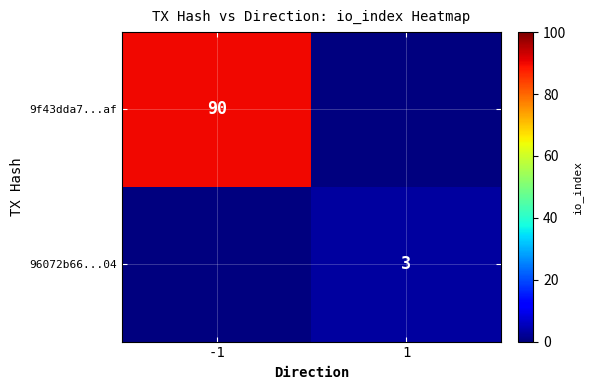

Is the value of 9f43dda7...af at -1 greater than the value of 96072b66...04 at 1?

Yes